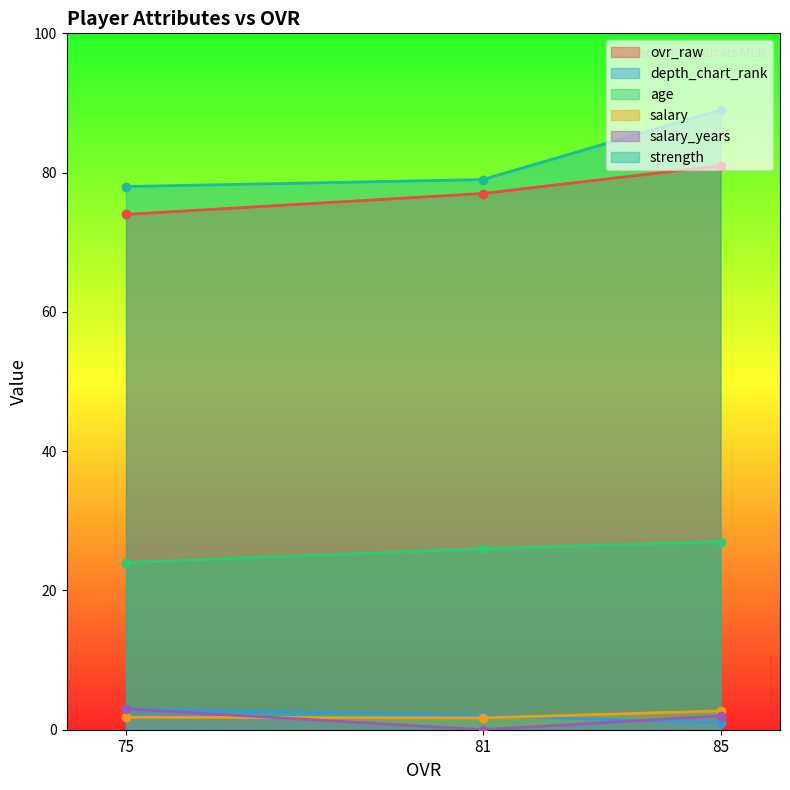

At how many categories does at least one series exceed 69?

3